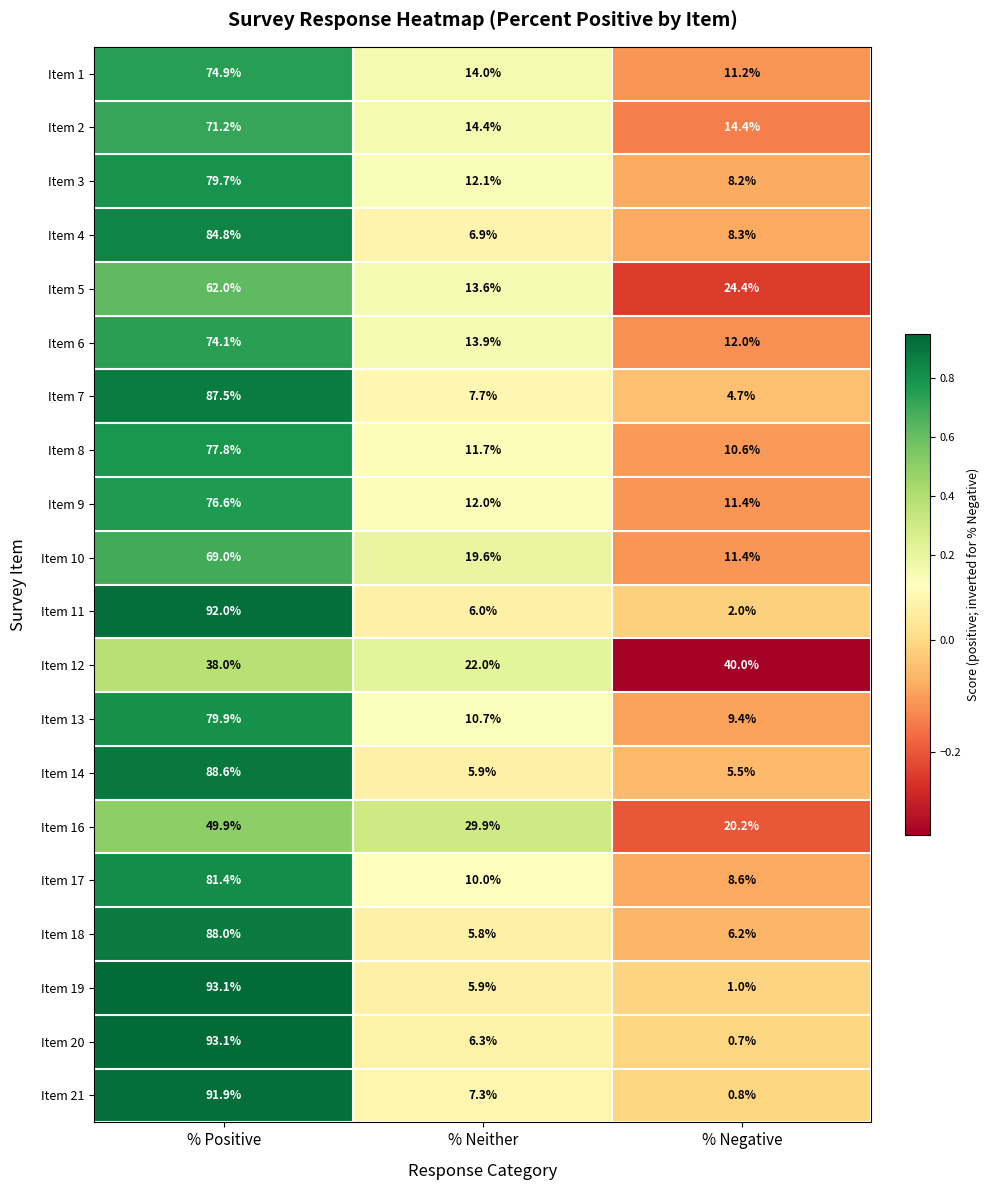

The Item 12 series shows 61.0 at % Negative. True or false?

False